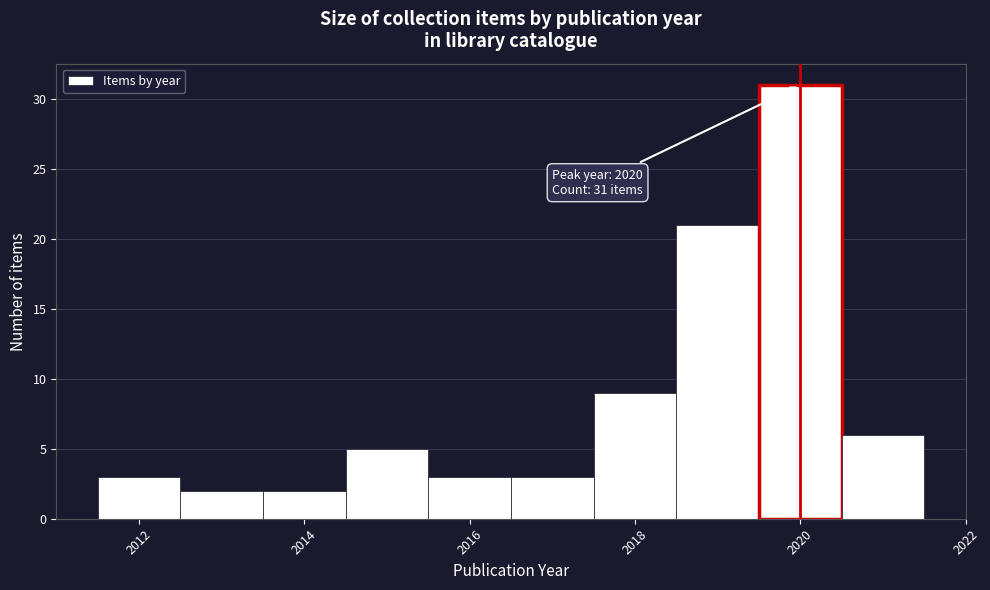

Which range on the x-axis has the tallest bar?

2019.5 to 2020.5